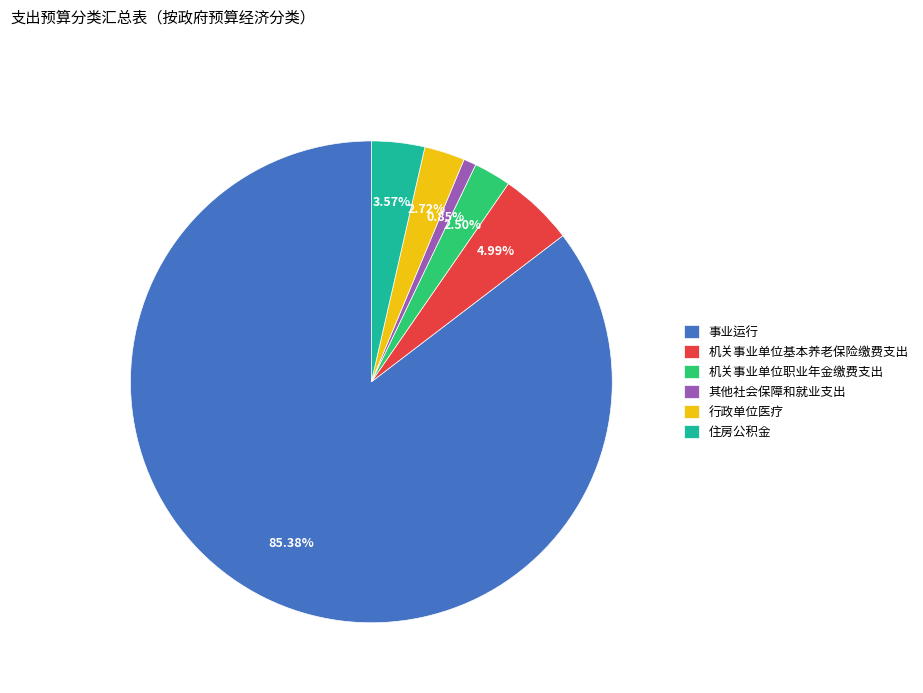

To the nearest percent, what portion does 住房公积金 represent?

4%